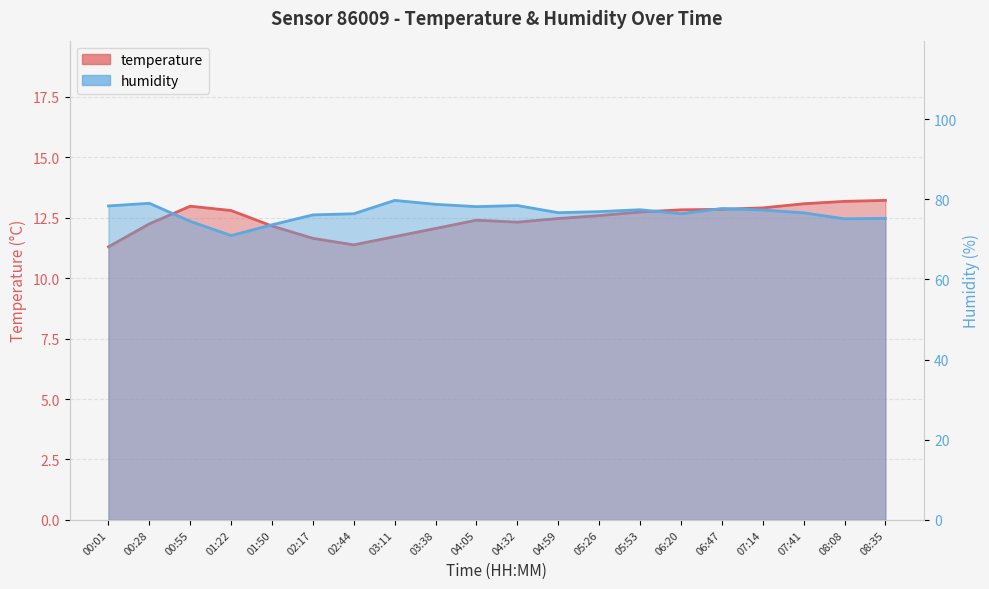

In humidity, how many points are lower than both neighbors (excluding endpoints)?

5